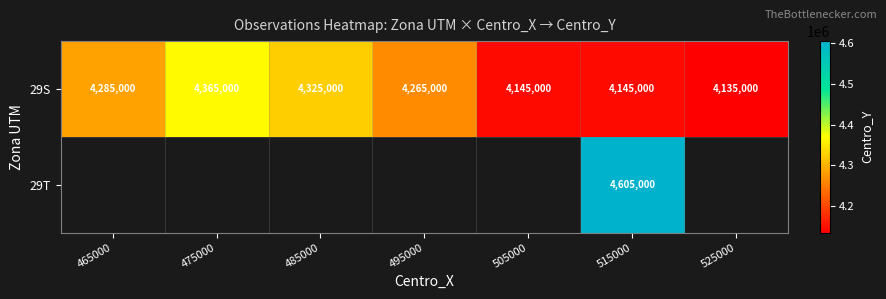

Is the value of 29S at 465000 greater than the value of 29T at 515000?

No